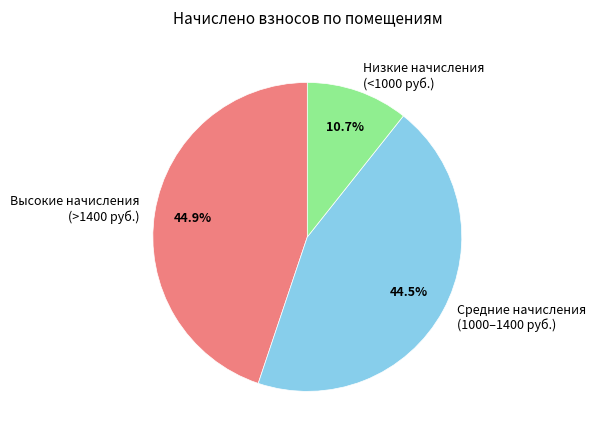

How many segments does this pie chart have?

3